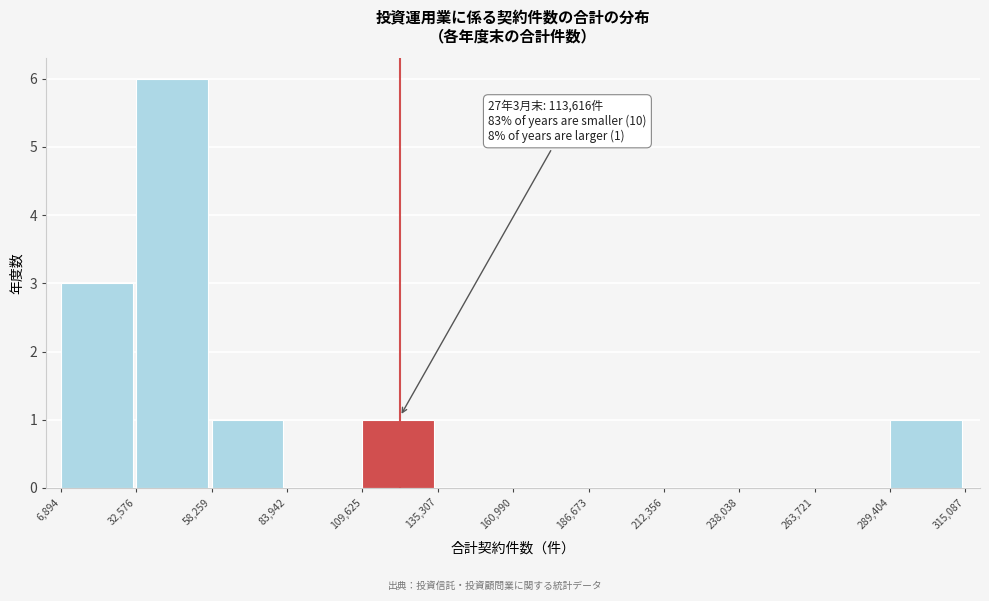

Which range on the x-axis has the tallest bar?

32,576 to 58,259